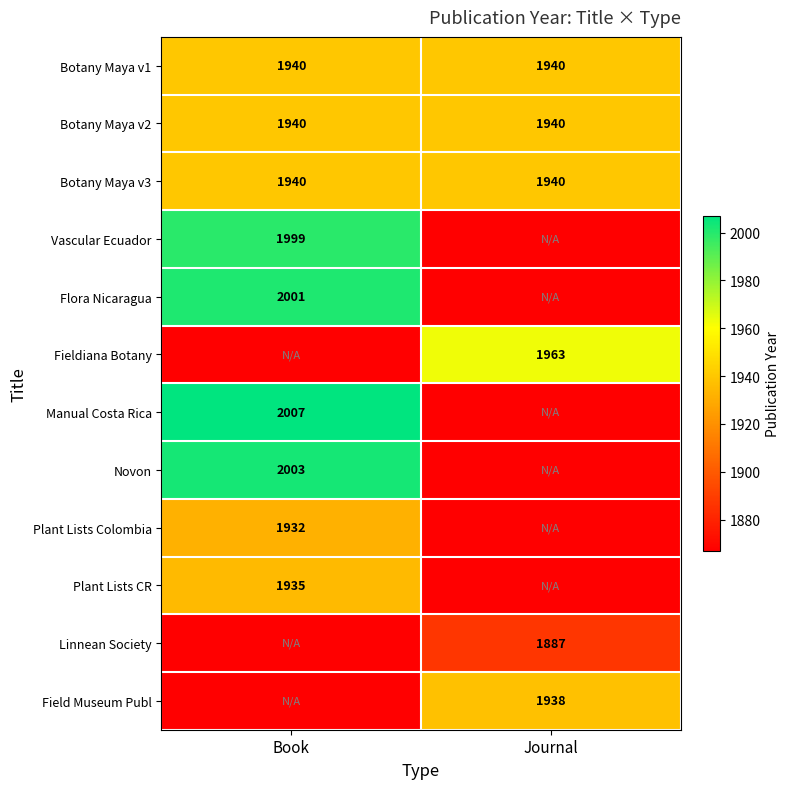

Is it true that Novon equals 2003 at Book?

True